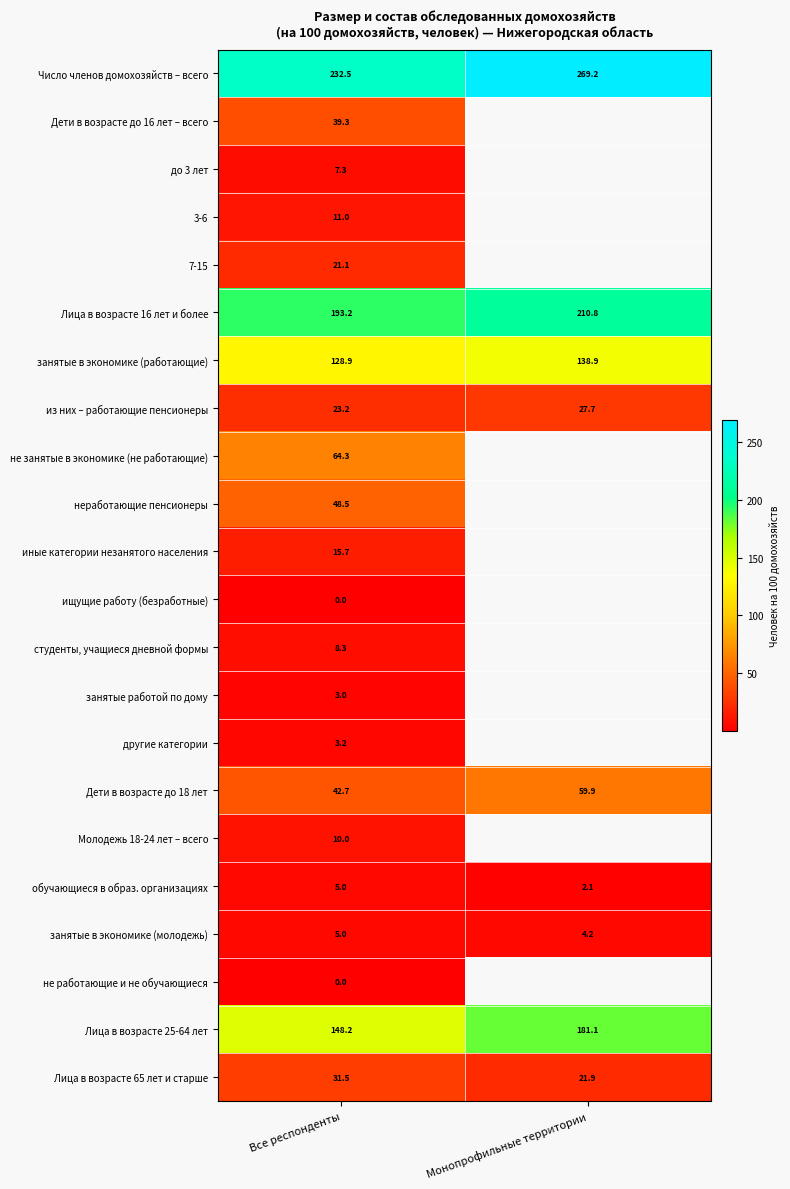

True or false: занятые в экономике (молодежь) has a value of 4.2 at Монопрофильные территории.

True